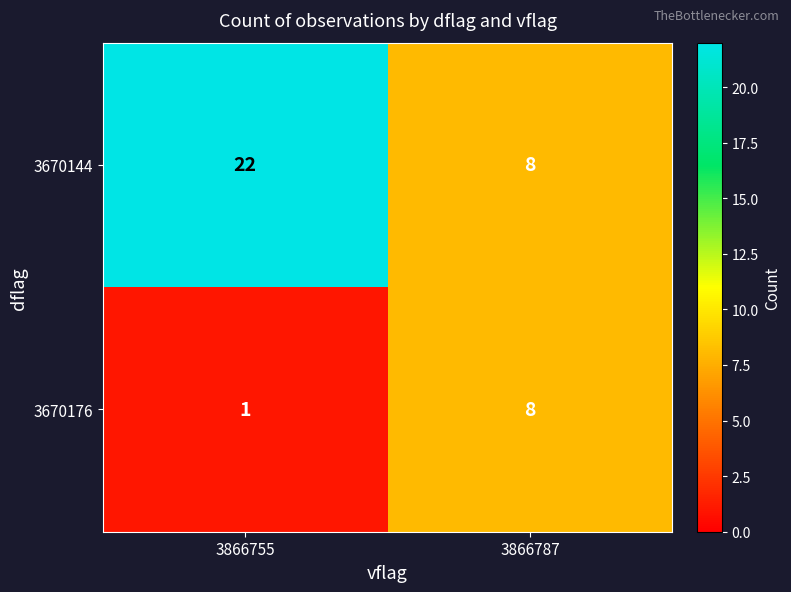

What is the difference between the highest and lowest values at 3866755?

21